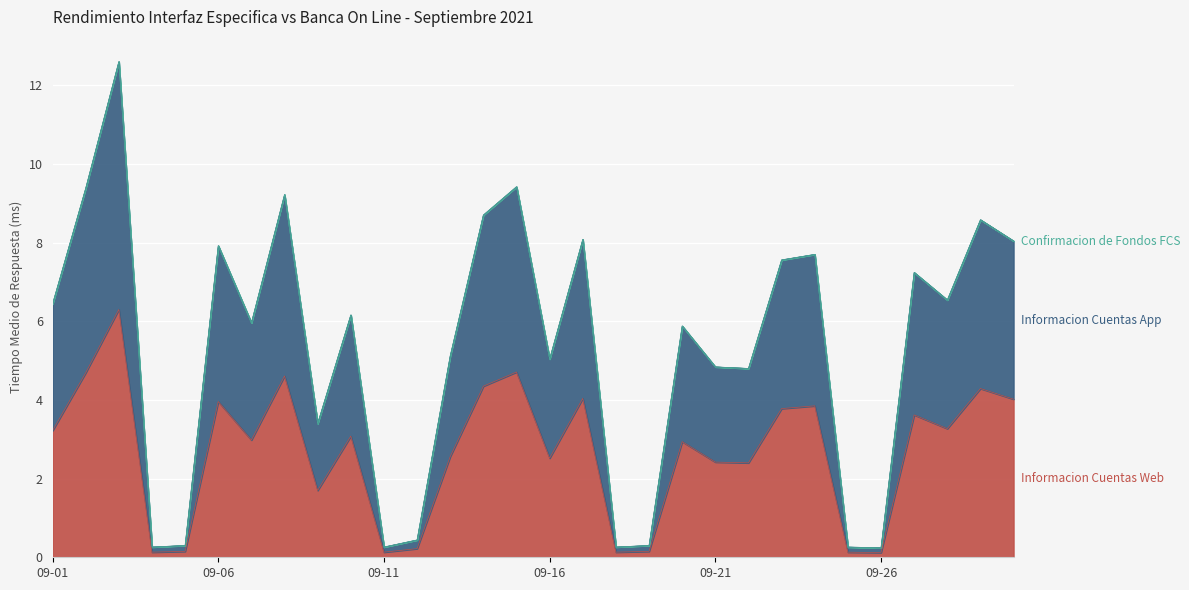

True or false: Informacion Cuentas Web has more than 1 points higher than both neighbors.

True